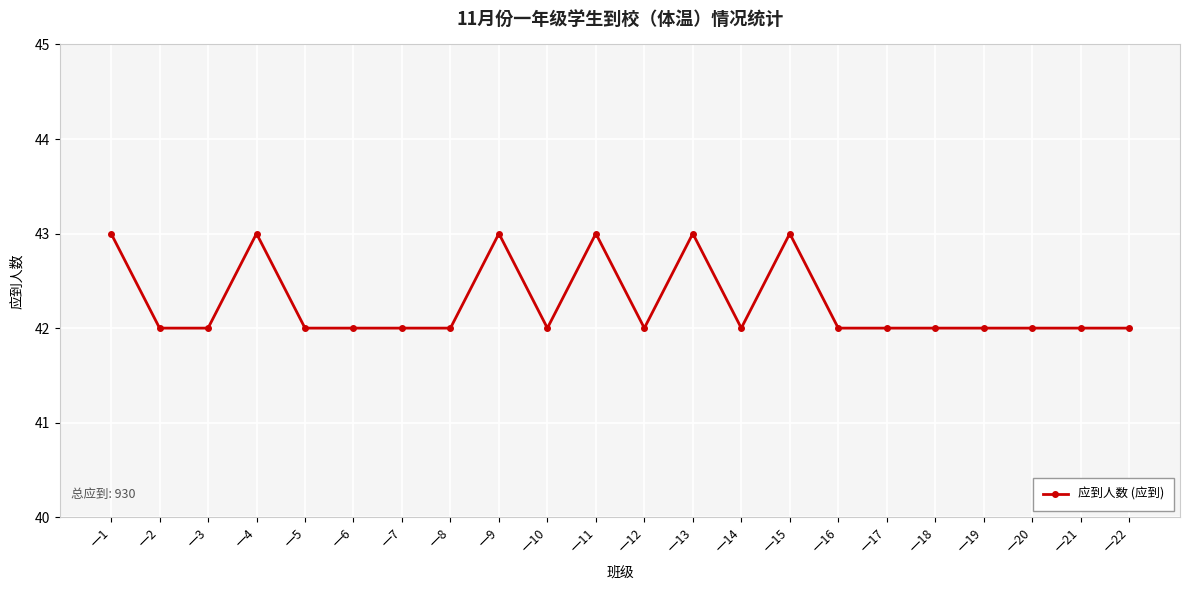

What is the difference between the second highest and minimum values?

1